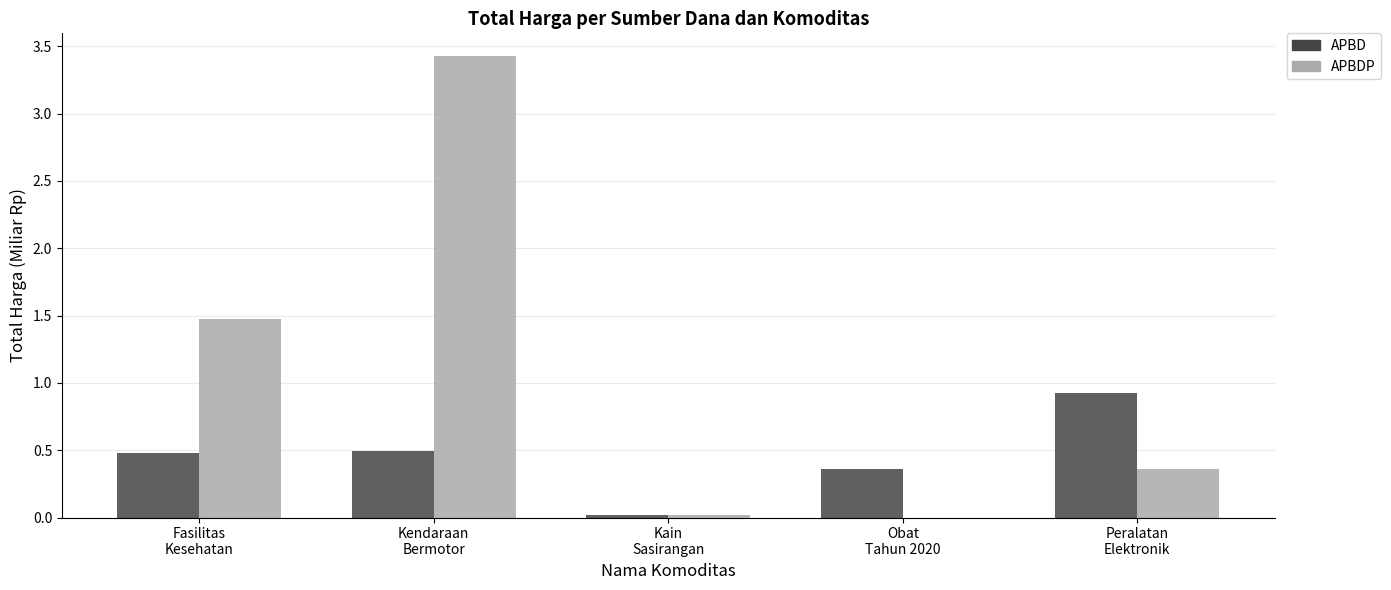

How many groups of bars are there?

5